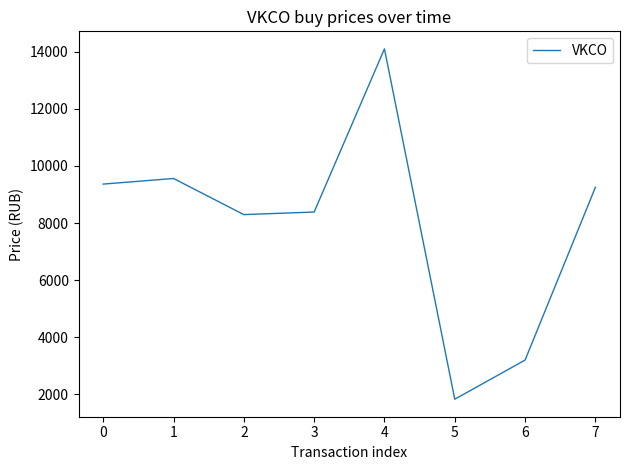

Reading right to left, transcribe all the data shown in this chart.

9250.0	3200.0	1830.0	14100.0	8385.0	8295.1	9560.2	9364.0